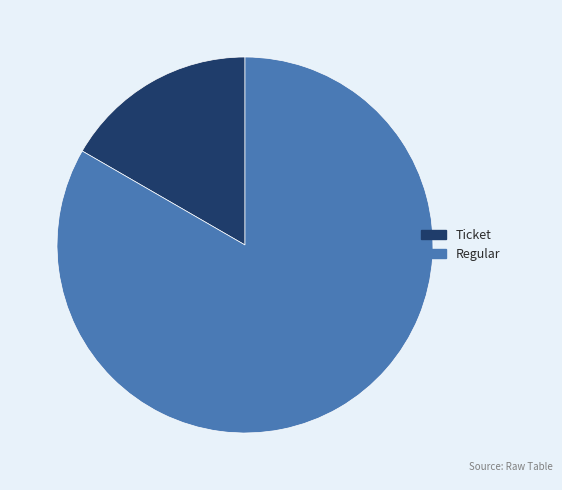

Count the number of slices in the pie.

2